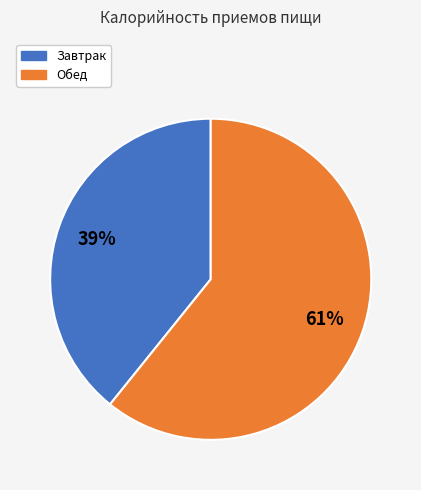

Is the sum of Завтрак and Обед greater than half?

Yes